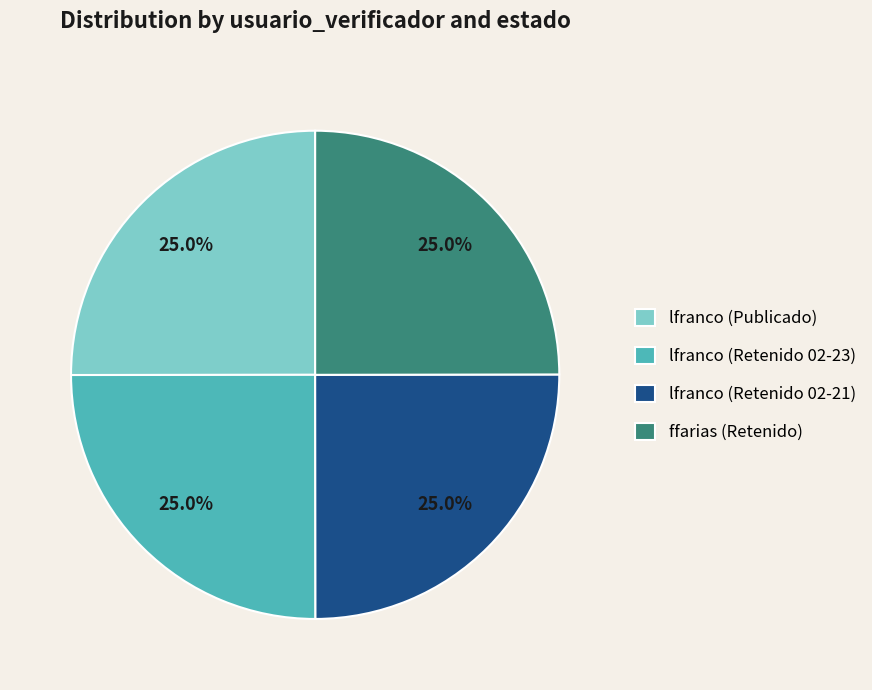

How many slices are in this pie chart?

4